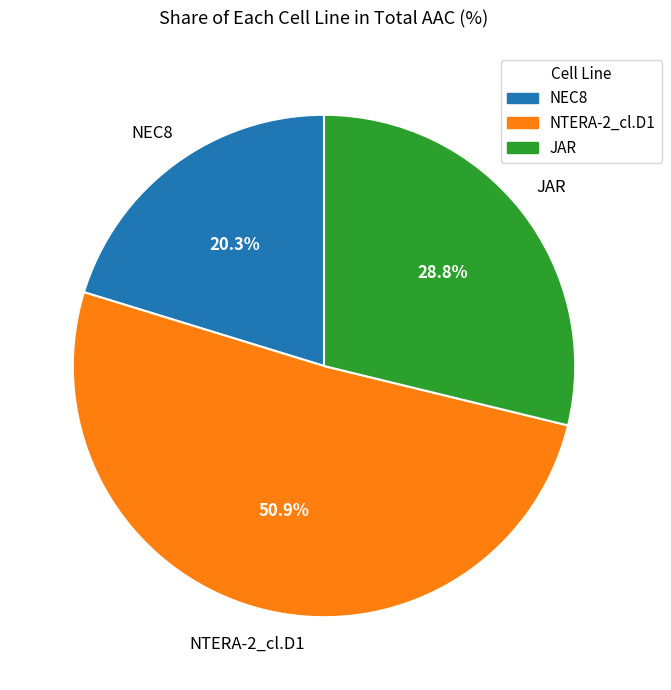

Combined, do NEC8 and JAR account for over 50%?

No